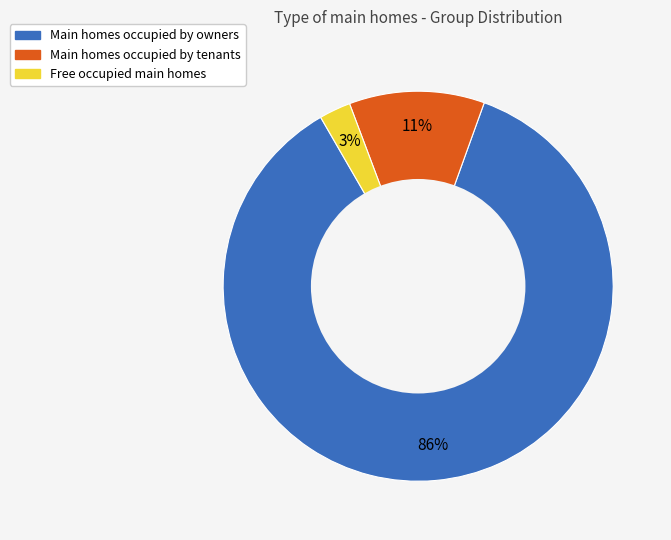

Count the number of slices in the pie.

3